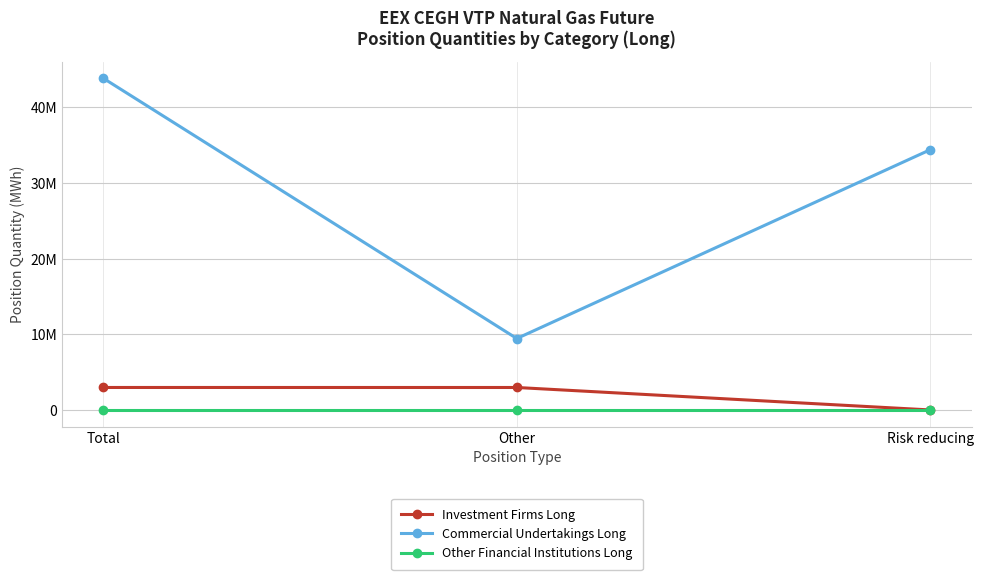

What is the difference between the maximum and minimum values in the Investment Firms Long series?

2971339